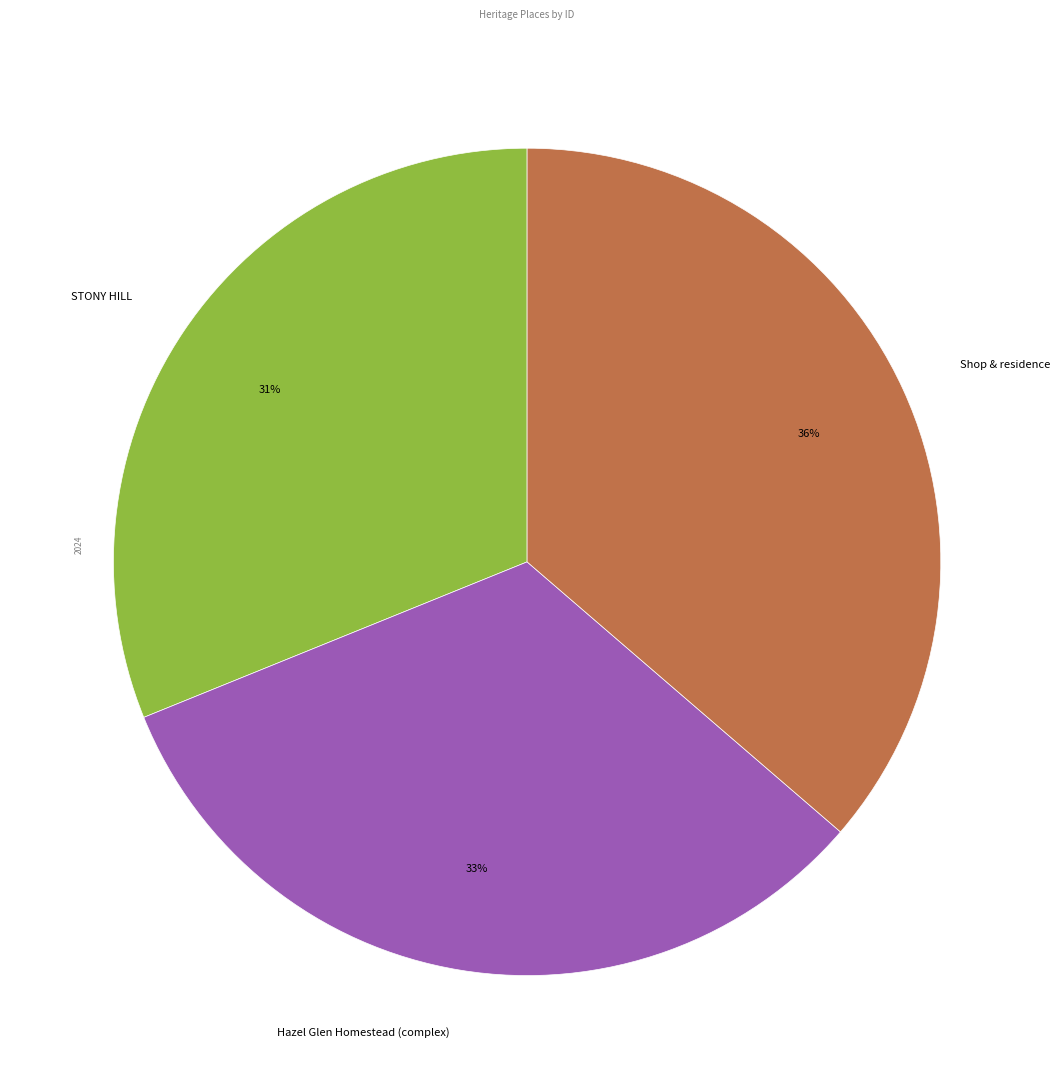

Which has a higher value, Shop & residence or Hazel Glen Homestead (complex)?

Shop & residence